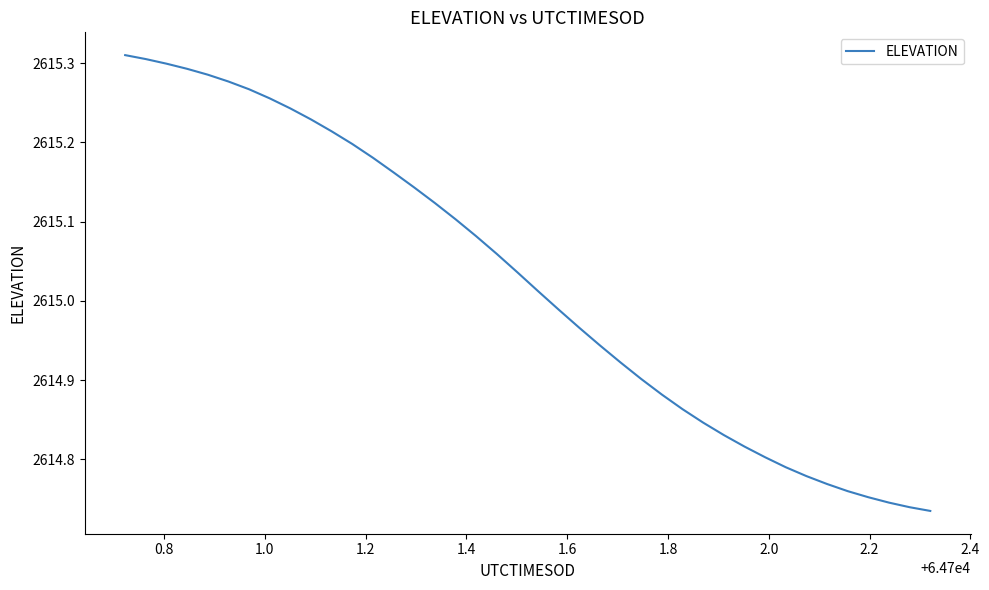

What is the difference between the maximum and minimum values?

0.6